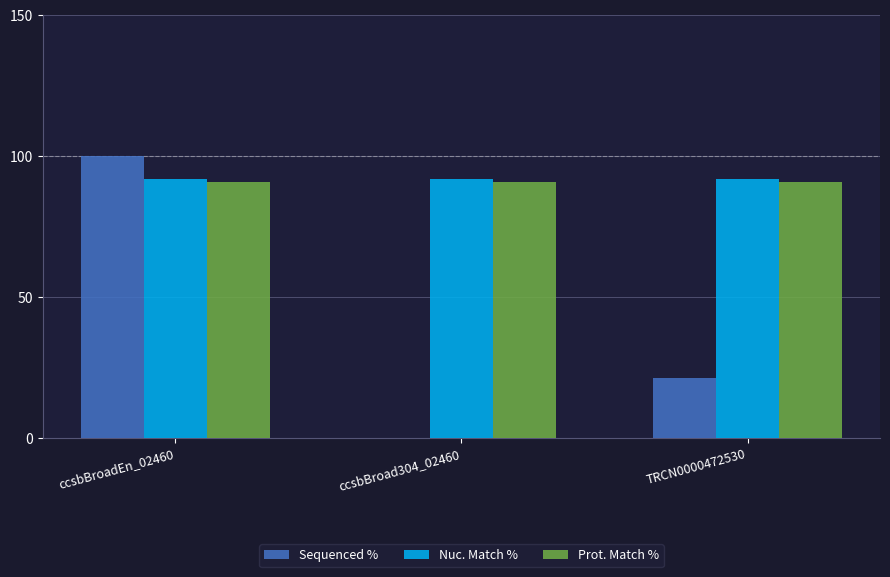

How many distinct data groups are displayed?

3